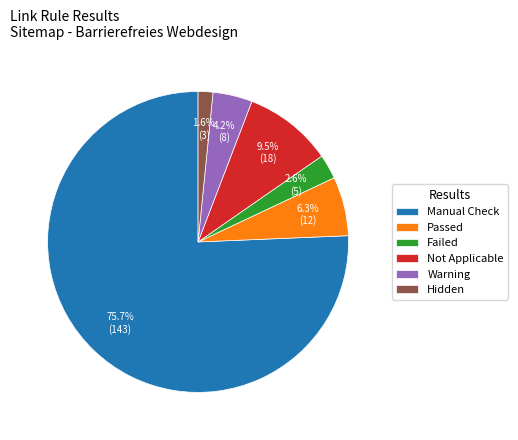

What is the smallest slice in the pie chart?

Hidden